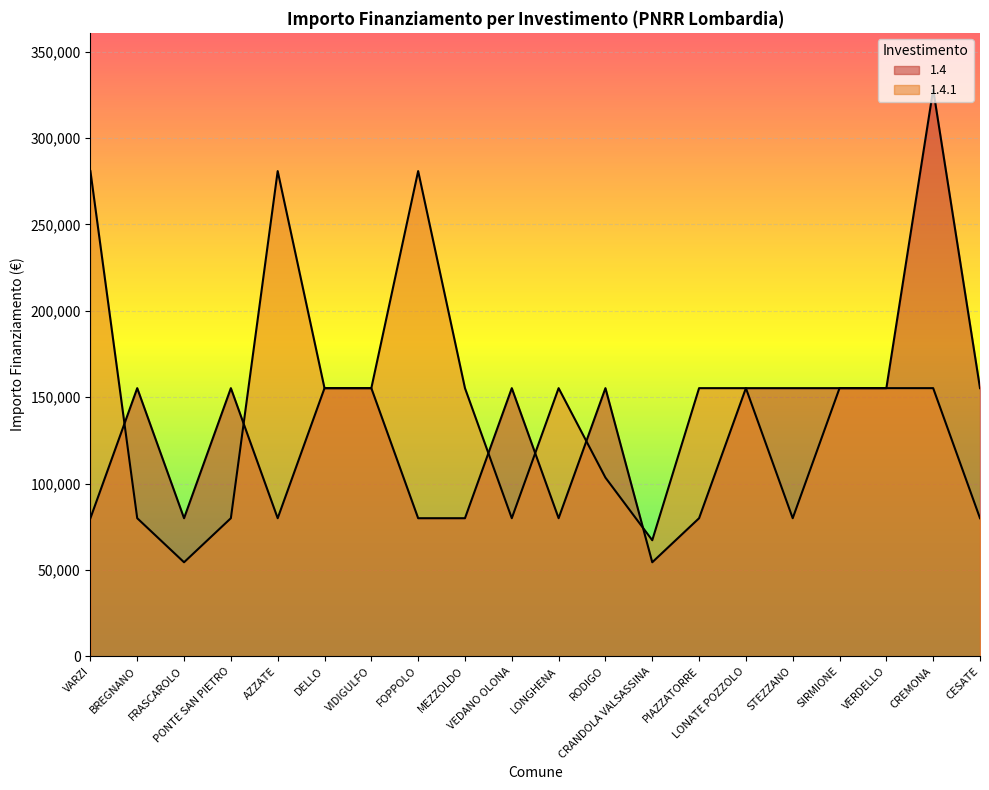

At CREMONA, list the series in order from smallest to largest.

1.4.1, 1.4